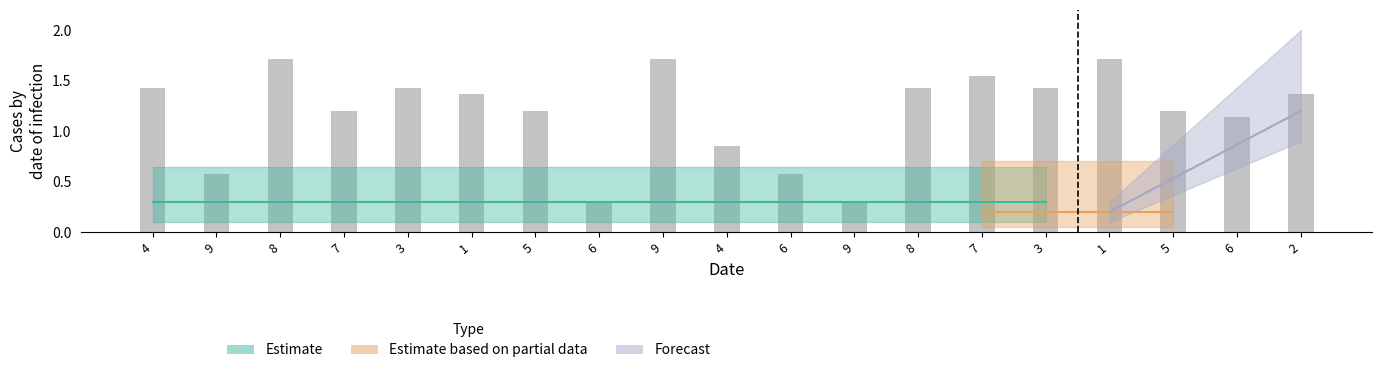

What is the label of the 4th bar from the left?

7